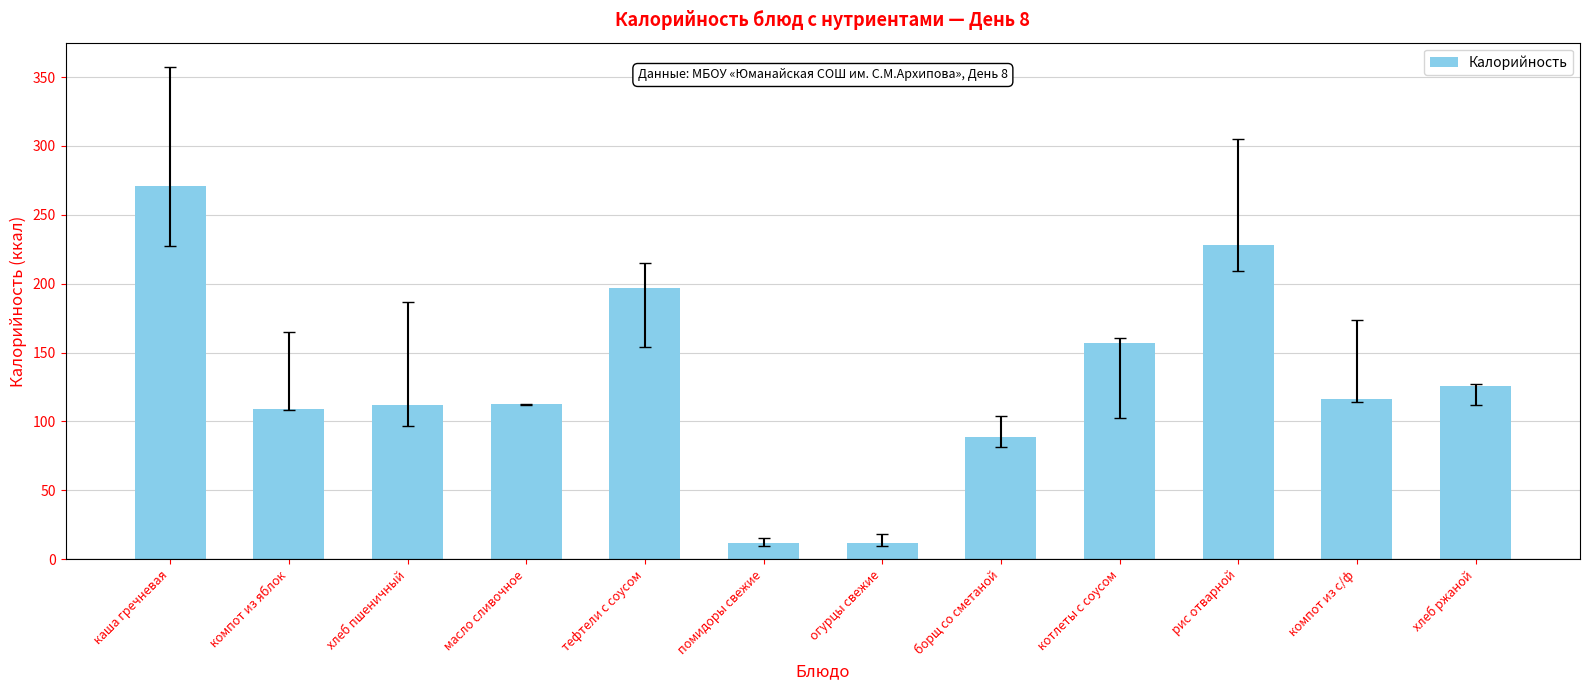

What is the label of the 12th bar from the right?

каша гречневая